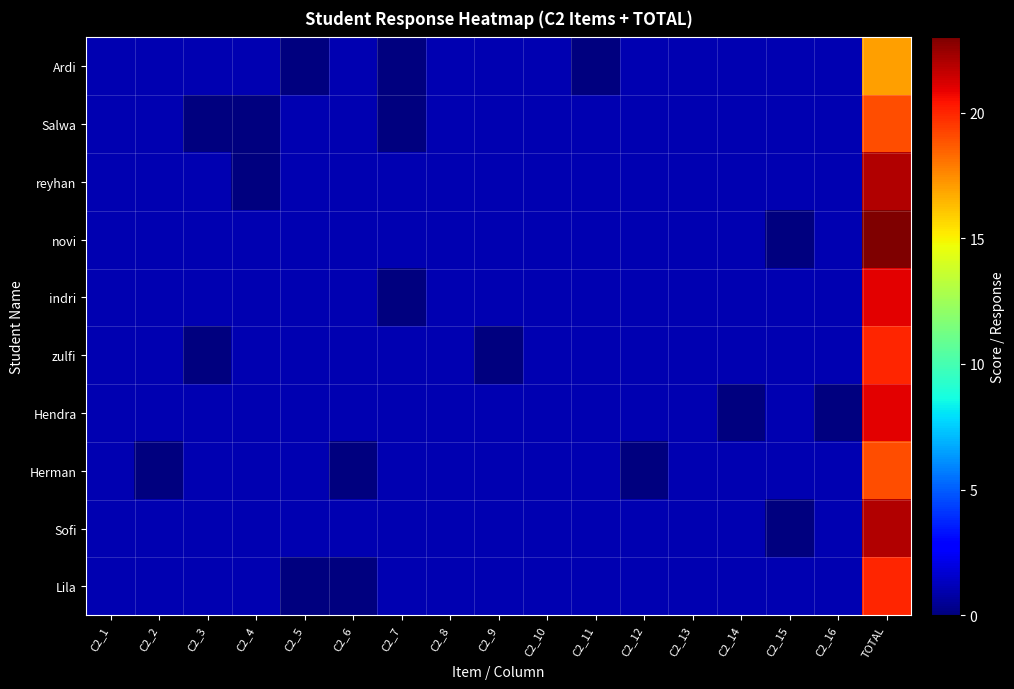

Which series changed the most between C2_7 and C2_14?

Ardi